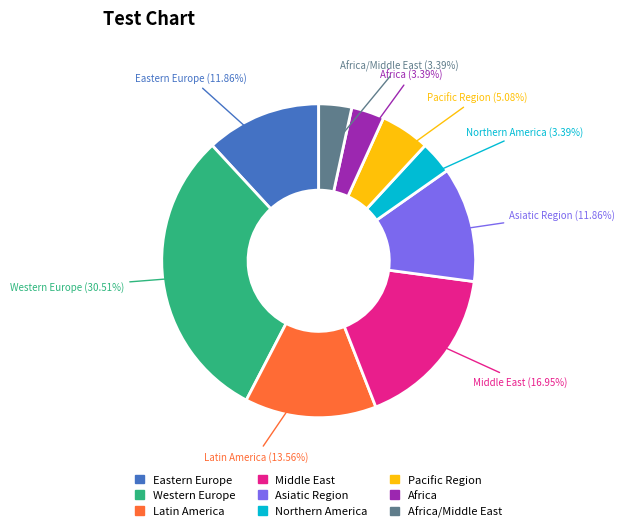

Is there a majority slice in this chart?

No